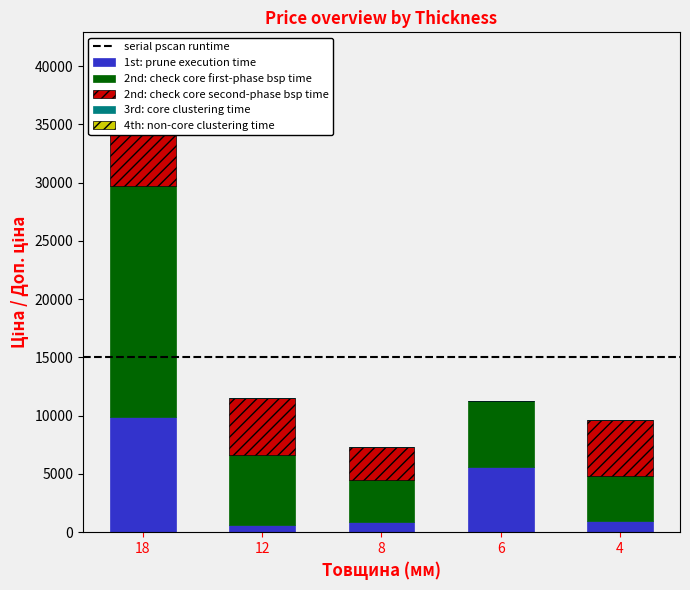

At how many categories does at least one series exceed 1219?

5